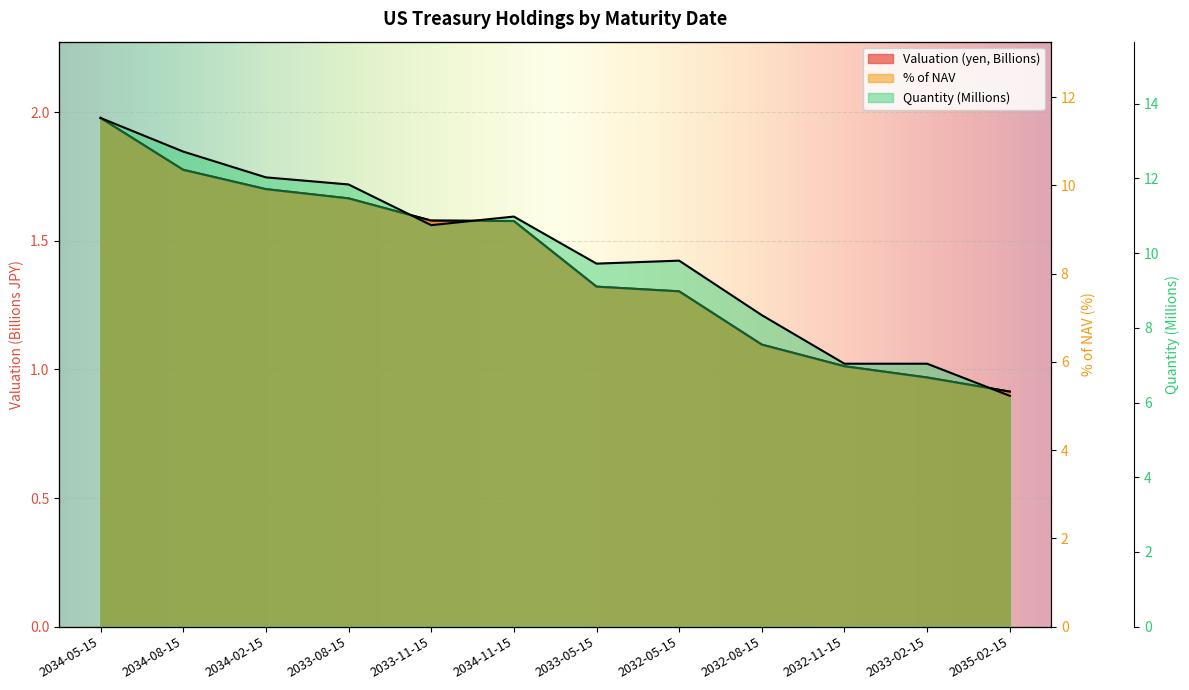

Which has a higher value, 2034-11-15 or 2032-08-15?

2034-11-15